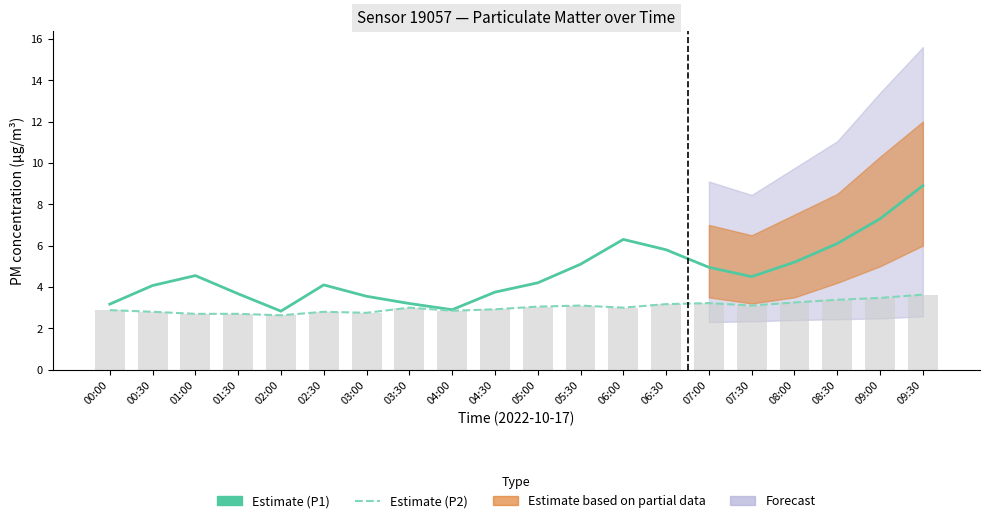

Reading right to left, transcribe all the data shown in this chart.

Estimate (P1): 09:30=8.9	09:00=7.3	08:30=6.1	08:00=5.2	07:30=4.5	07:00=5.0	06:30=5.8	06:00=6.3	05:30=5.1	05:00=4.2	04:30=3.8	04:00=2.9	03:30=3.2	03:00=3.5	02:30=4.1	02:00=2.8	01:30=3.7	01:00=4.5	00:30=4.1	00:00=3.2
Estimate (P2): 09:30=3.6	09:00=3.5	08:30=3.4	08:00=3.2	07:30=3.1	07:00=3.2	06:30=3.2	06:00=3.0	05:30=3.1	05:00=3.0	04:30=2.9	04:00=2.9	03:30=3.0	03:00=2.8	02:30=2.8	02:00=2.6	01:30=2.7	01:00=2.7	00:30=2.8	00:00=2.9